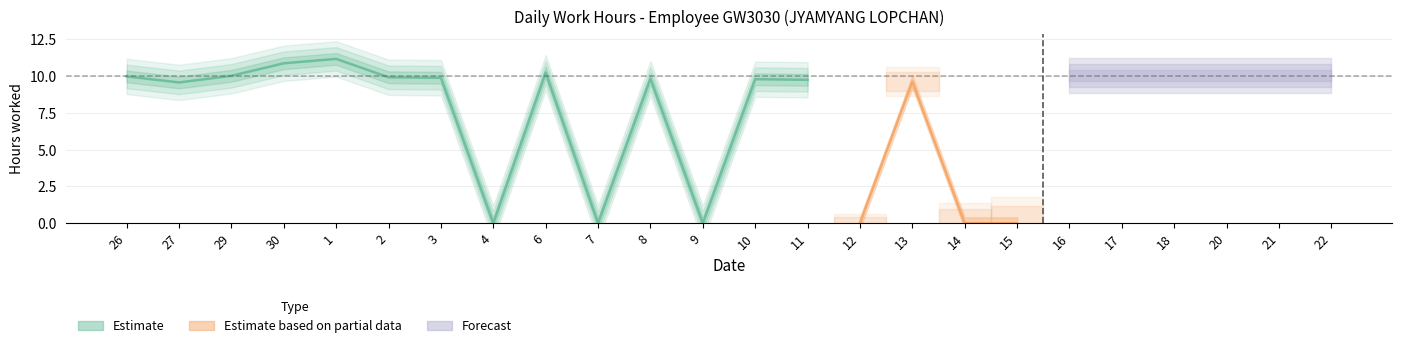

What is the label of the 9th point from the right?

13